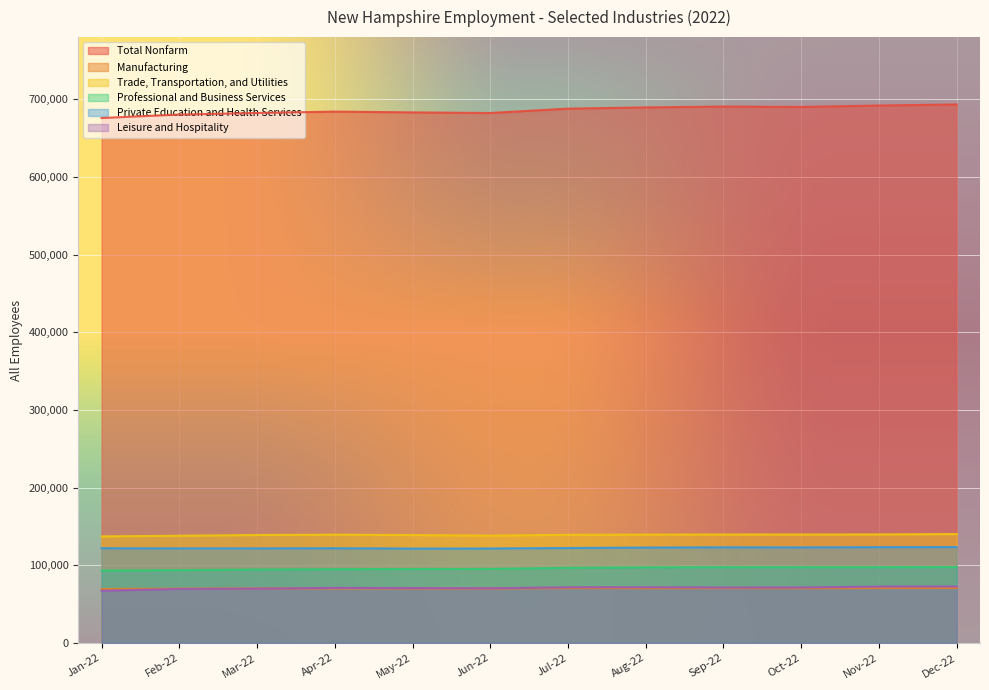

Rank the categories by Total Nonfarm value from lowest to highest.

Jan-22, Feb-22, Mar-22, Jun-22, May-22, Apr-22, Jul-22, Aug-22, Oct-22, Sep-22, Nov-22, Dec-22